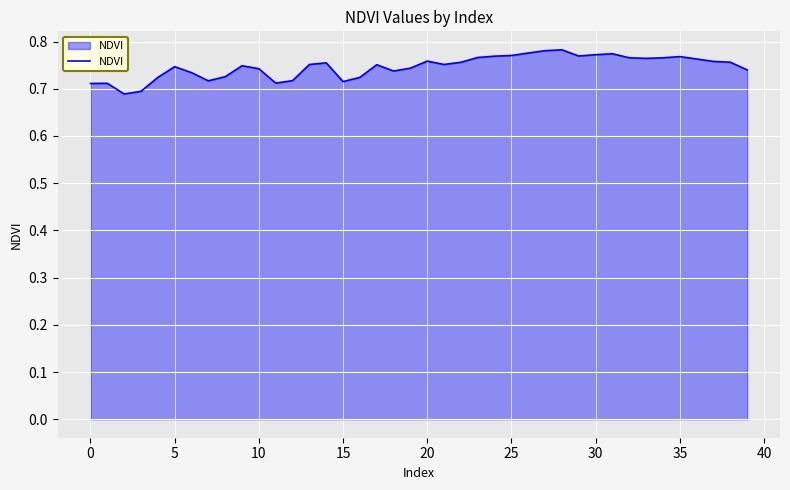

How many lines are shown in the chart?

1